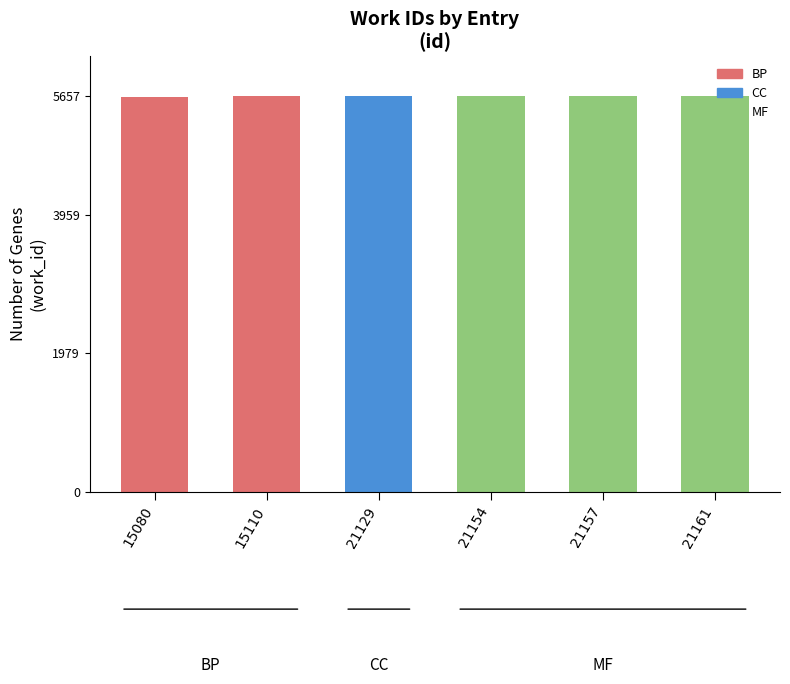

How many categories are shown in the chart?

6